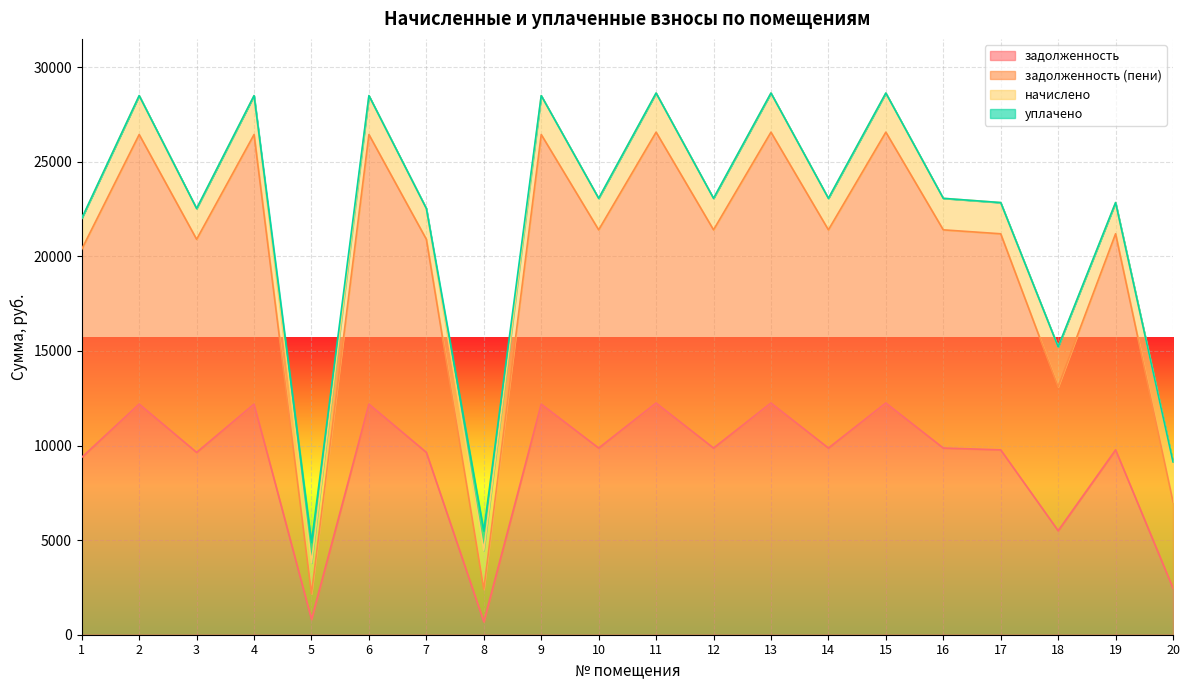

Does the chart display data point markers on the line(s)?

No